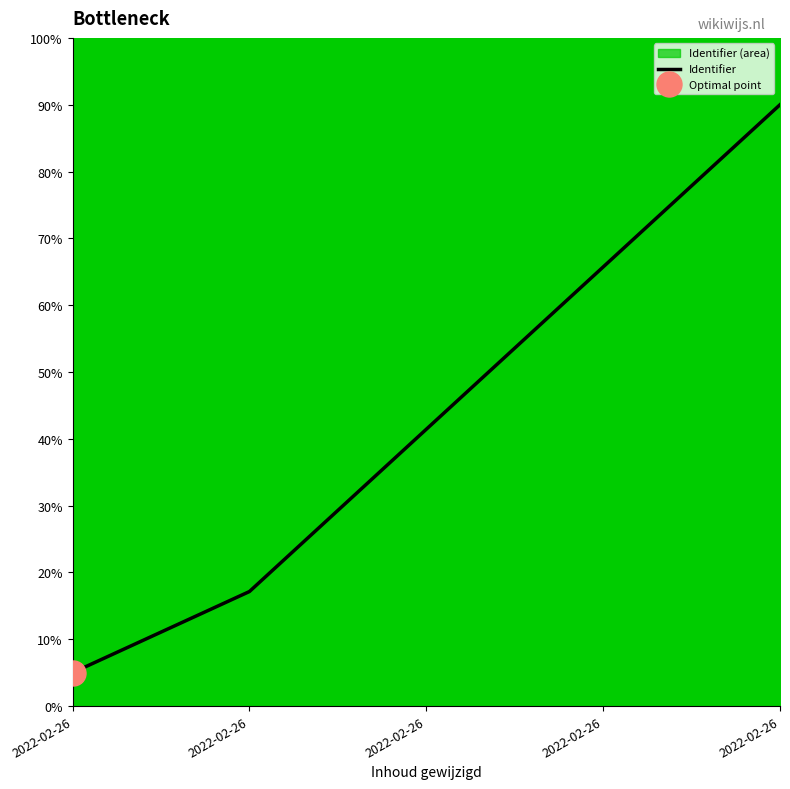

Reading right to left, list all the values displayed in this chart.

90.0	65.7	41.4	17.1	5.0